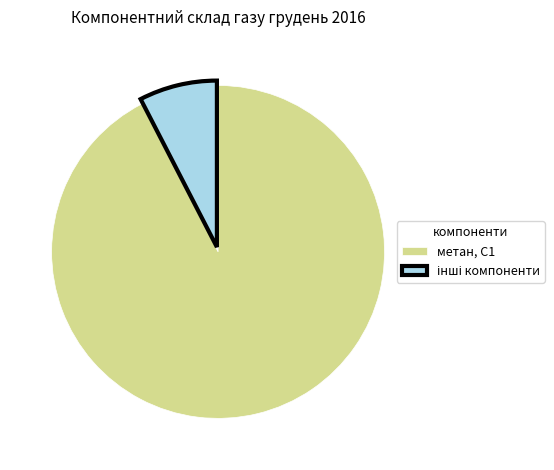

The метан, С1 slice represents 92% of the pie. True or false?

True